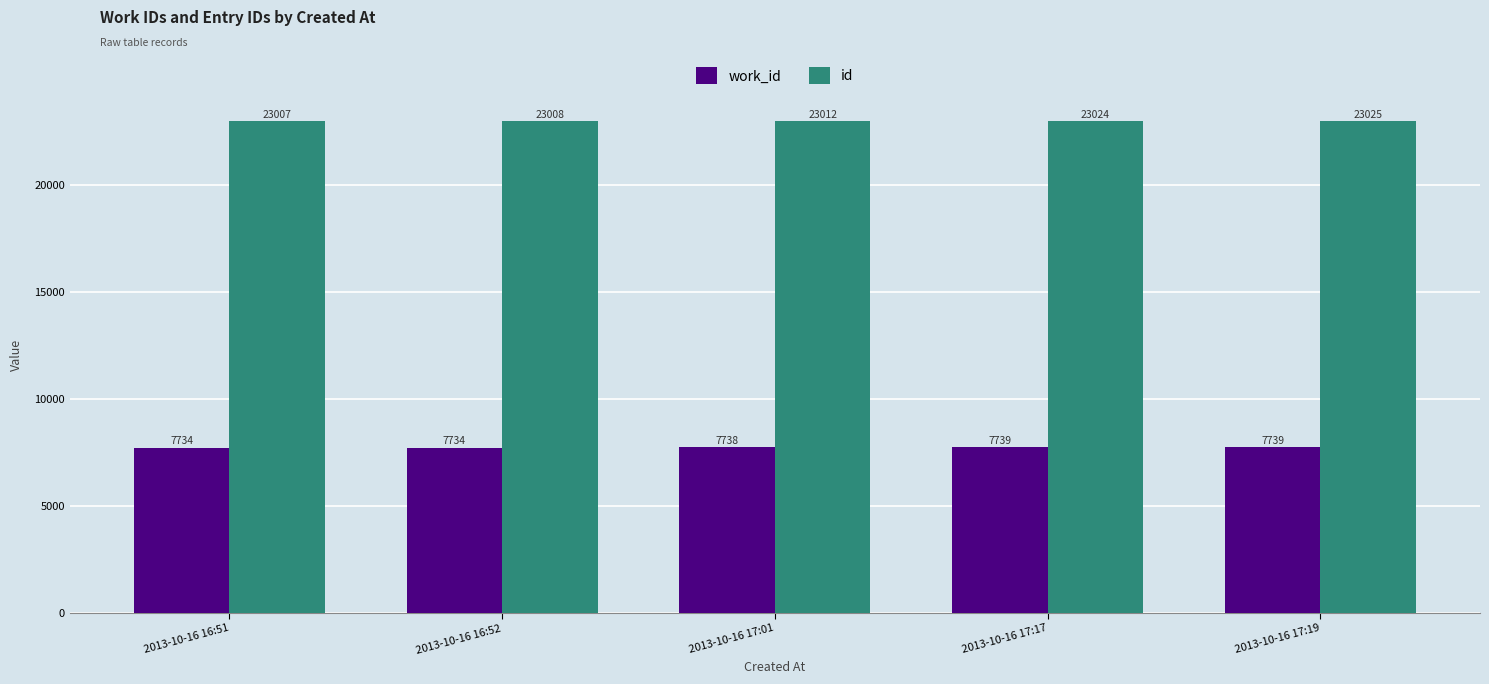

What is the difference between the second highest and minimum values in the id series?

17